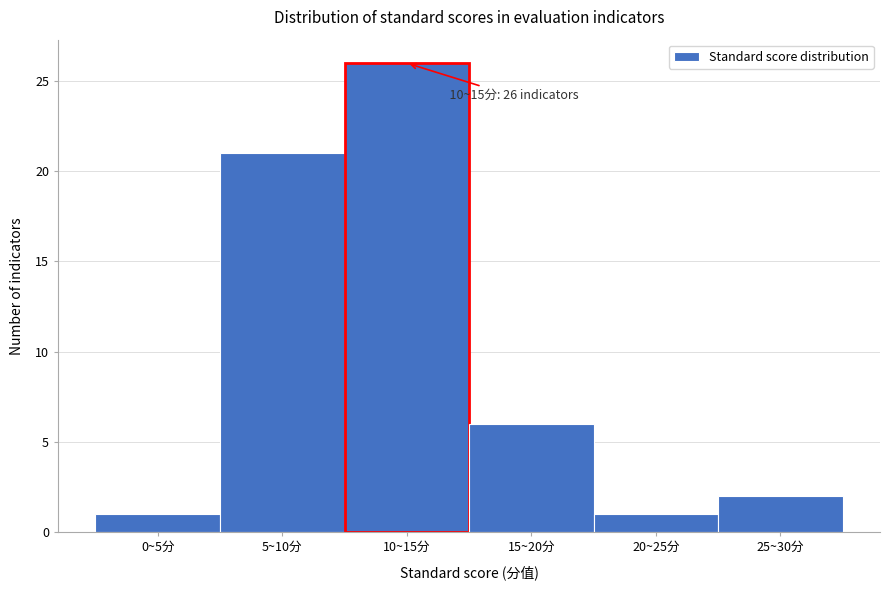

Reading left to right, list all the values displayed in this chart.

1	21	26	6	1	2